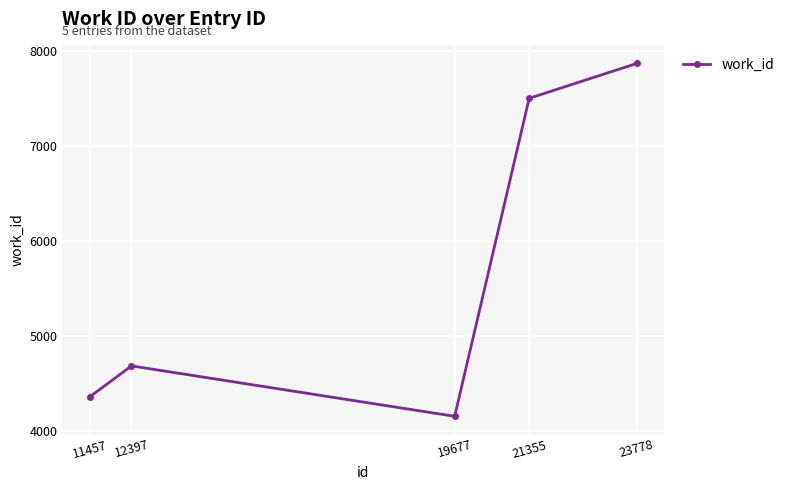

What is the ratio of the value at 19677 to the value at 23778?

0.5